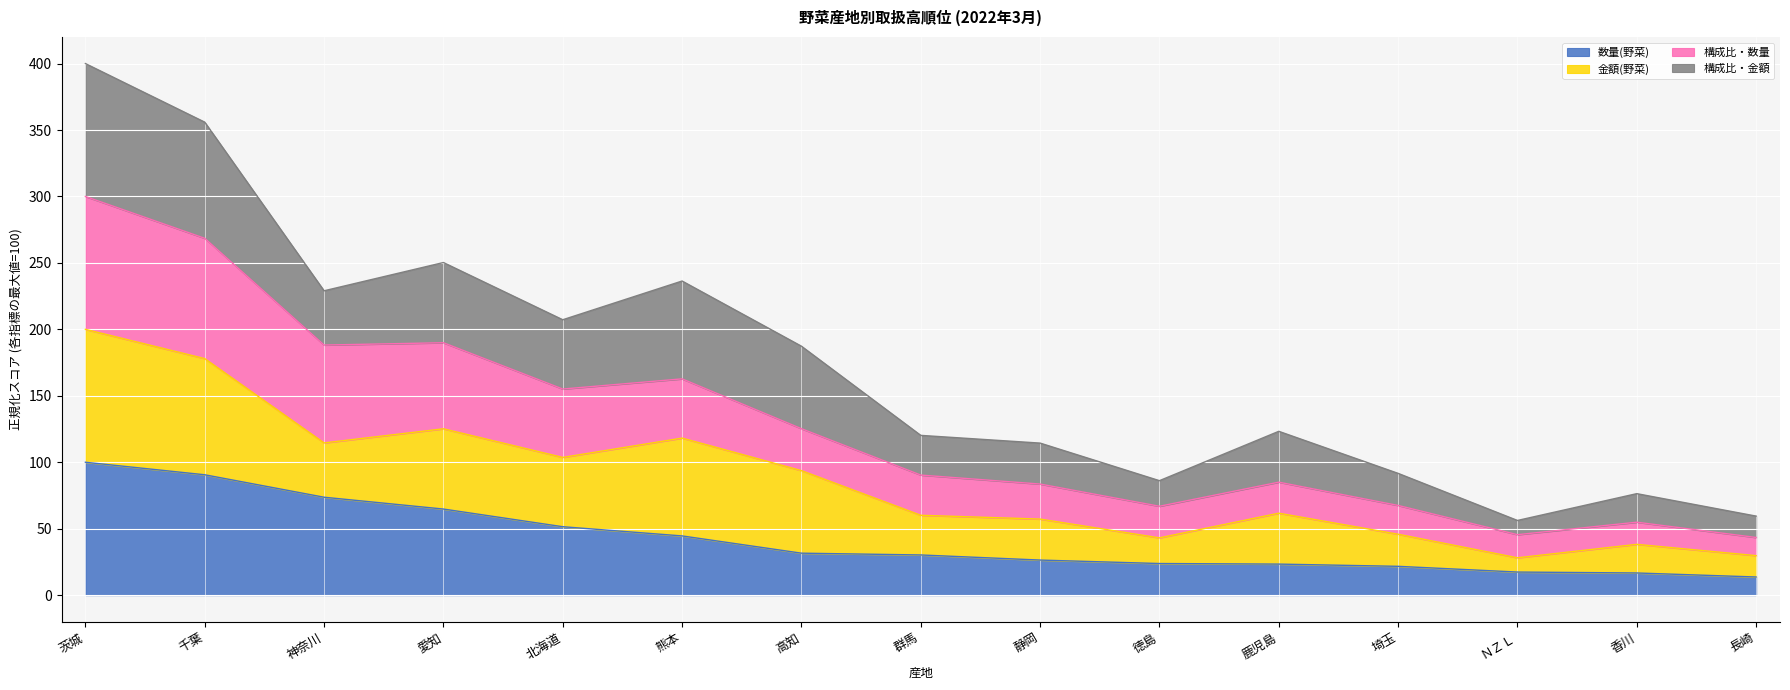

Which series has the widest spread of values?

構成比・数量